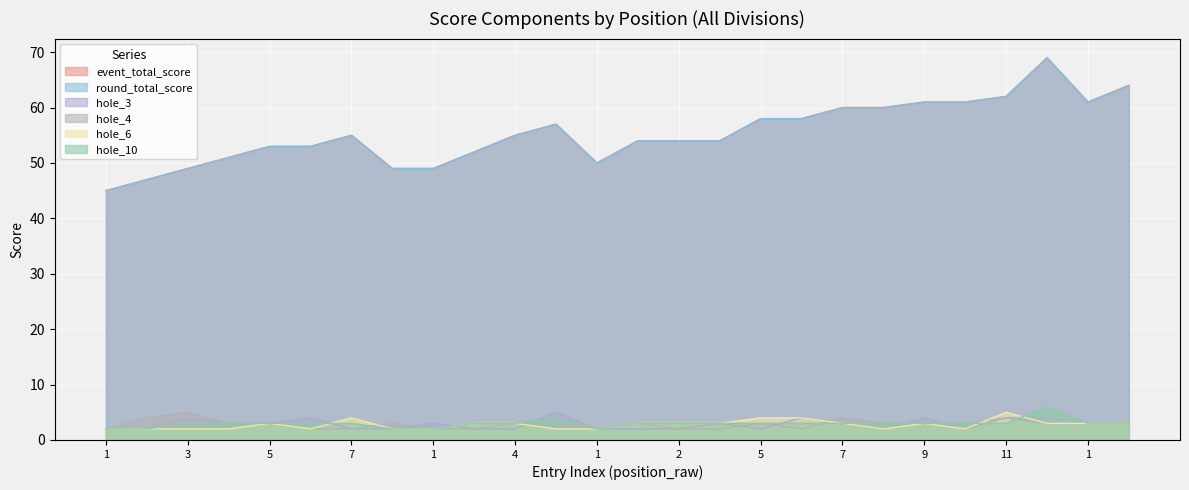

What is the maximum value for round_total_score?

69